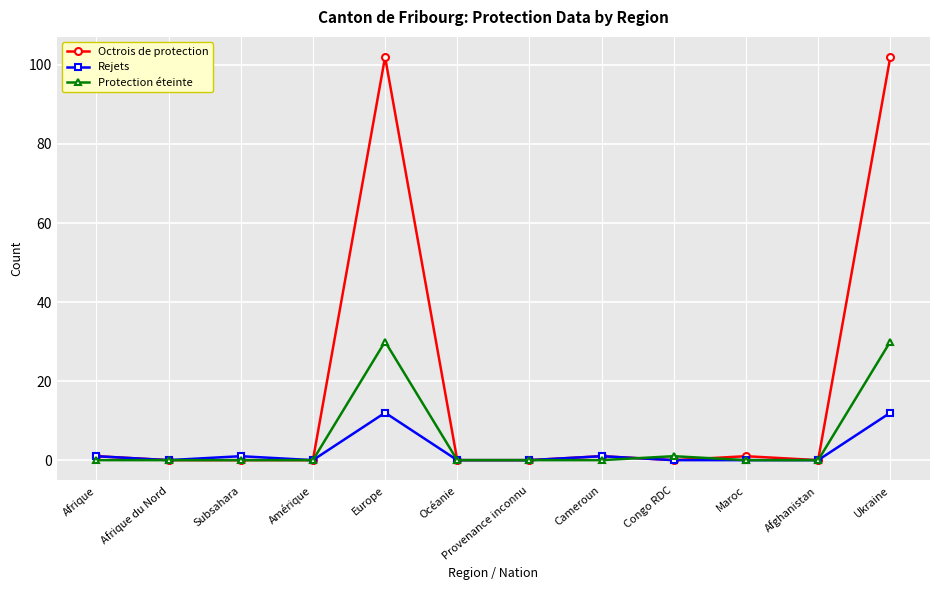

How many categories are shown in the chart?

12